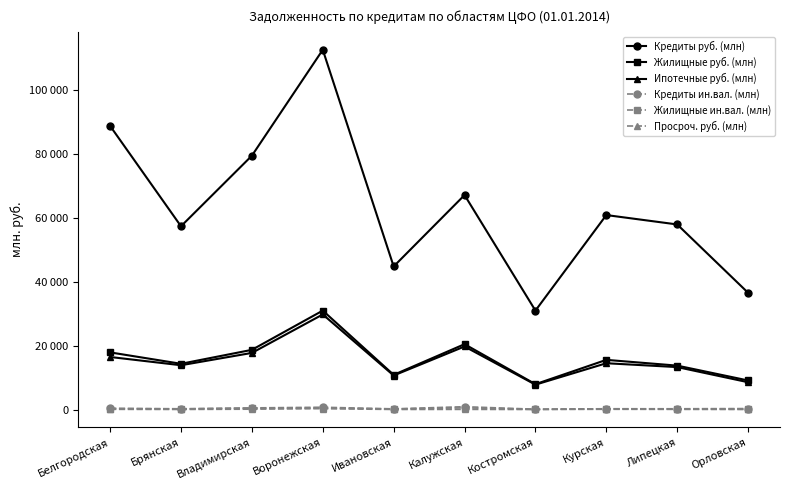

Rank the series at Воронежская from highest to lowest value.

Кредиты руб. (млн), Жилищные руб. (млн), Ипотечные руб. (млн), Кредиты ин.вал. (млн), Жилищные ин.вал. (млн), Просроч. руб. (млн)